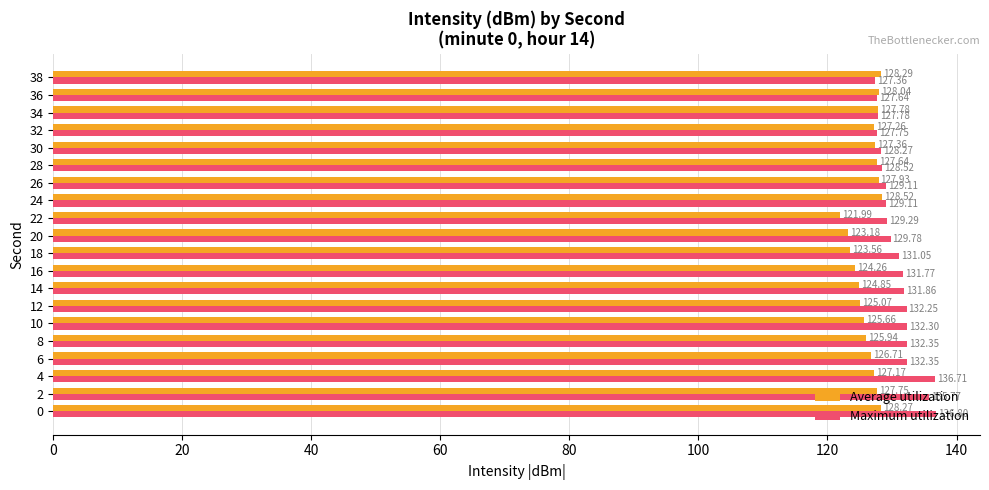

What is the difference between the Maximum utilization values at 22 and 34?

1.5